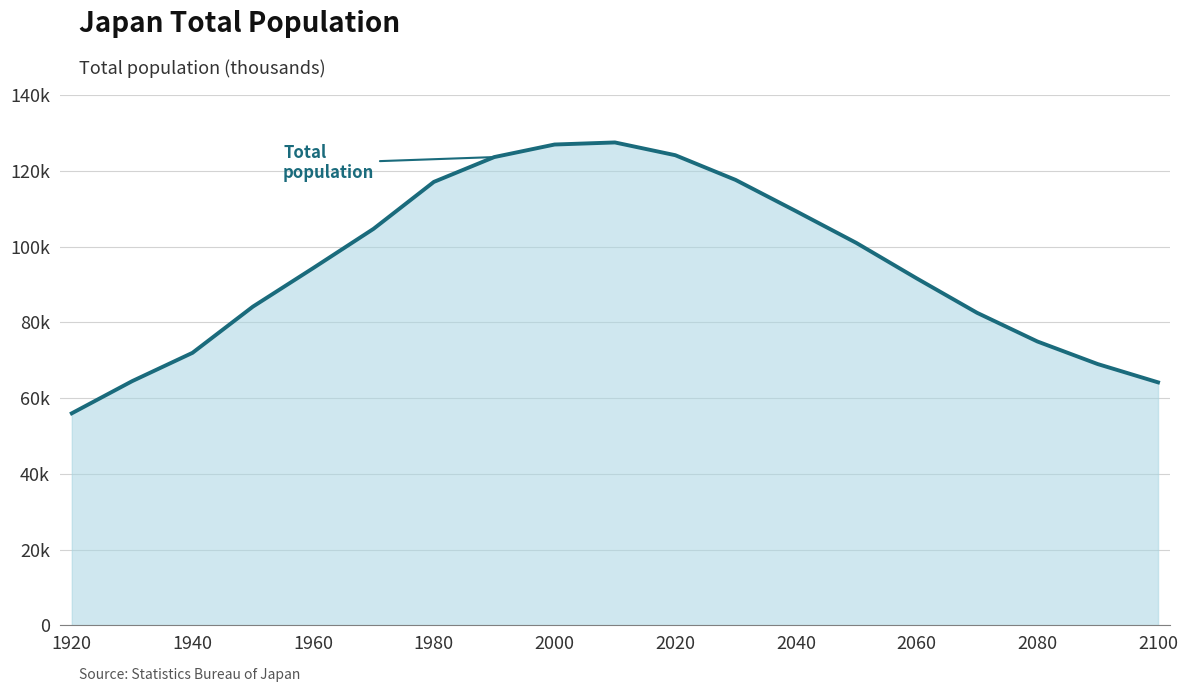

At which label does the data first exceed 94302?

1970